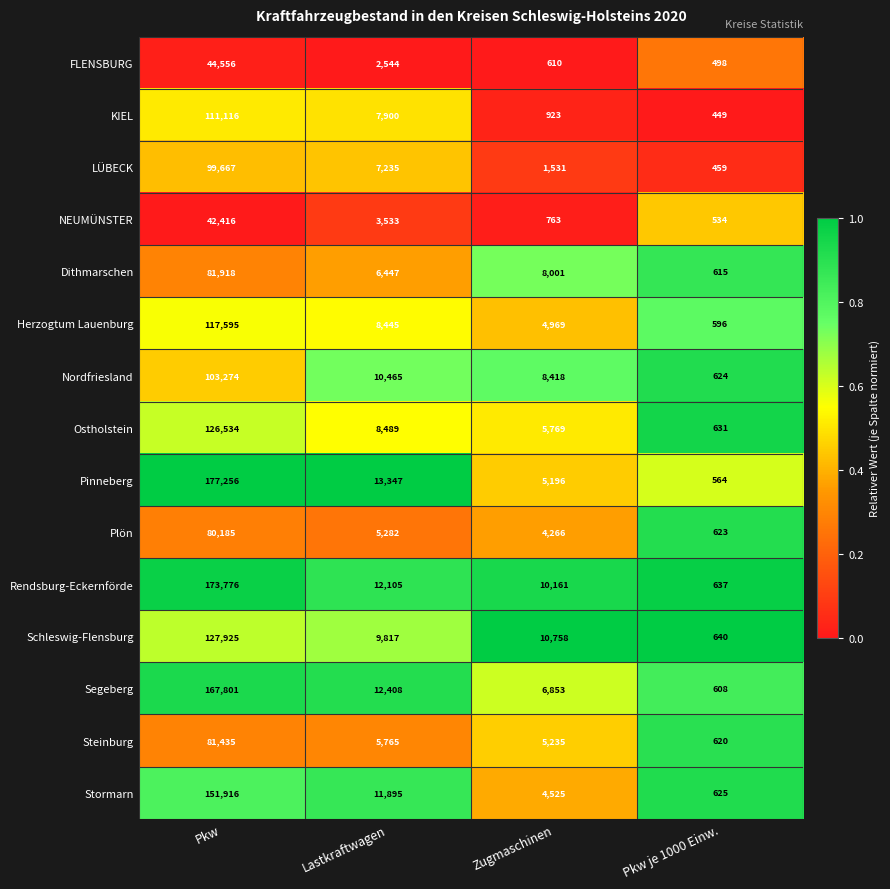

Which series has the largest total across all categories?

Rendsburg-Eckernförde